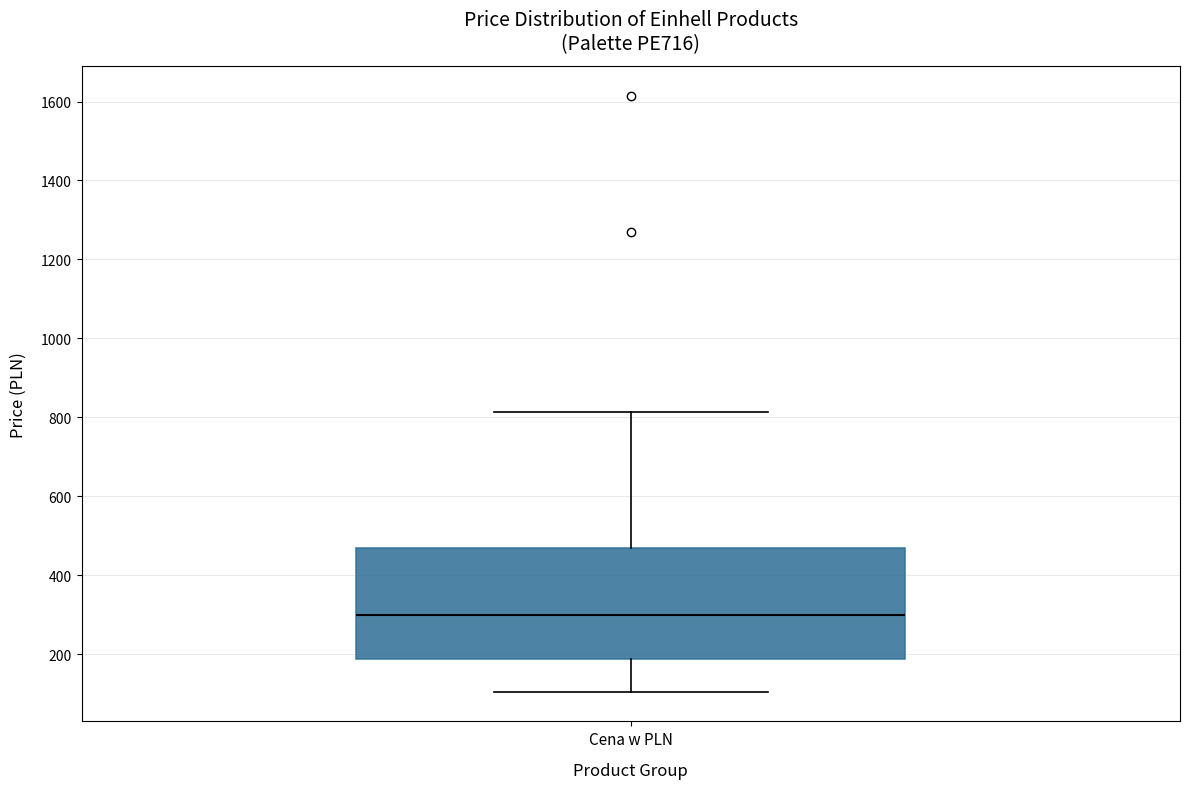

Read this box plot against the y-axis: the position of the median line, the range covered by the box, and the ends of both whiskers. The values are not printed on the chart, so give them approximately, as read against the axis.

median 300, box 180 to 460, whiskers 100 to 820